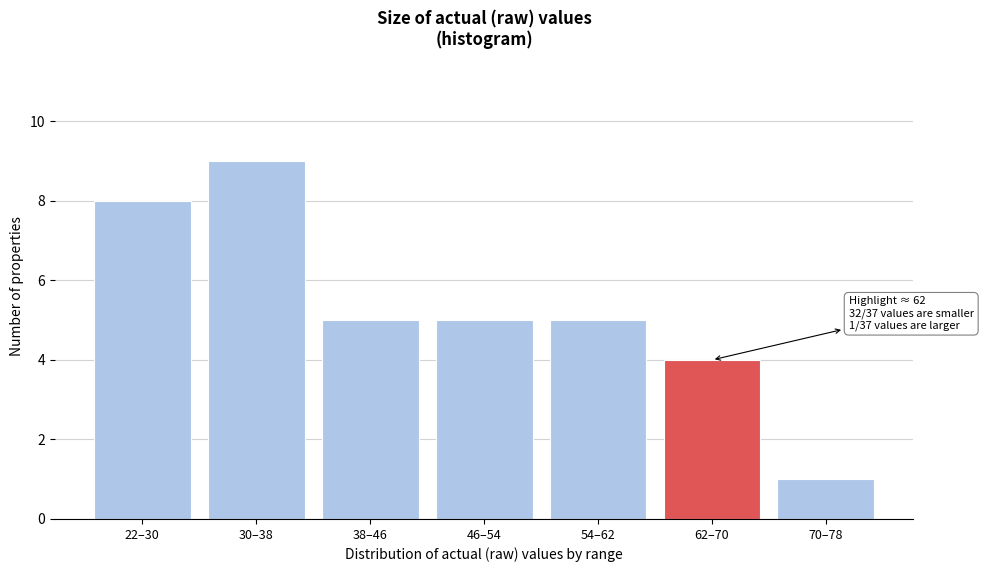

Reading right to left, extract all data points from this chart.

70–78=1	62–70=4	54–62=5	46–54=5	38–46=5	30–38=9	22–30=8